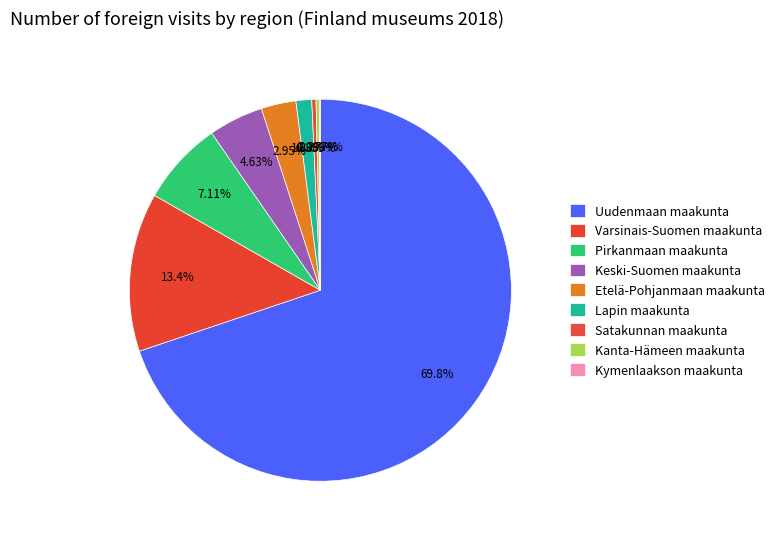

True or false: Etelä-Pohjanmaan maakunta accounts for 14% of the total.

False